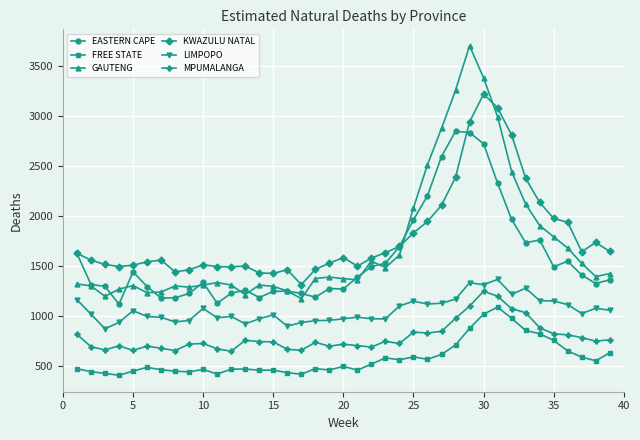

What is the minimum value shown in the chart?

404.3